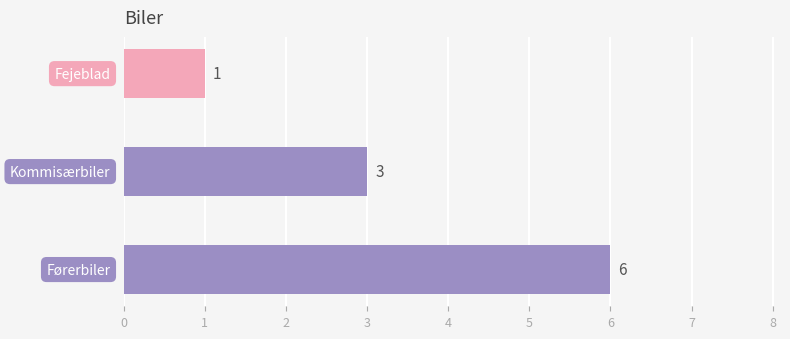

What is the greatest value displayed?

6